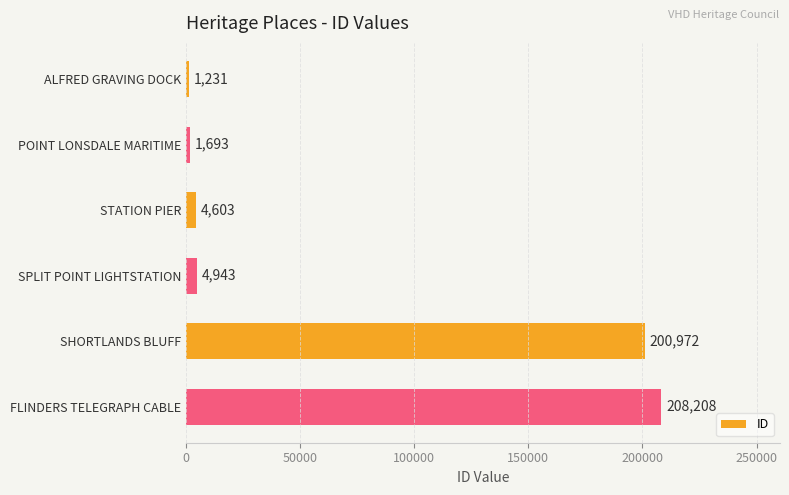

Rank the categories by value from lowest to highest.

ALFRED GRAVING DOCK, POINT LONSDALE MARITIME, STATION PIER, SPLIT POINT LIGHTSTATION, SHORTLANDS BLUFF, FLINDERS TELEGRAPH CABLE